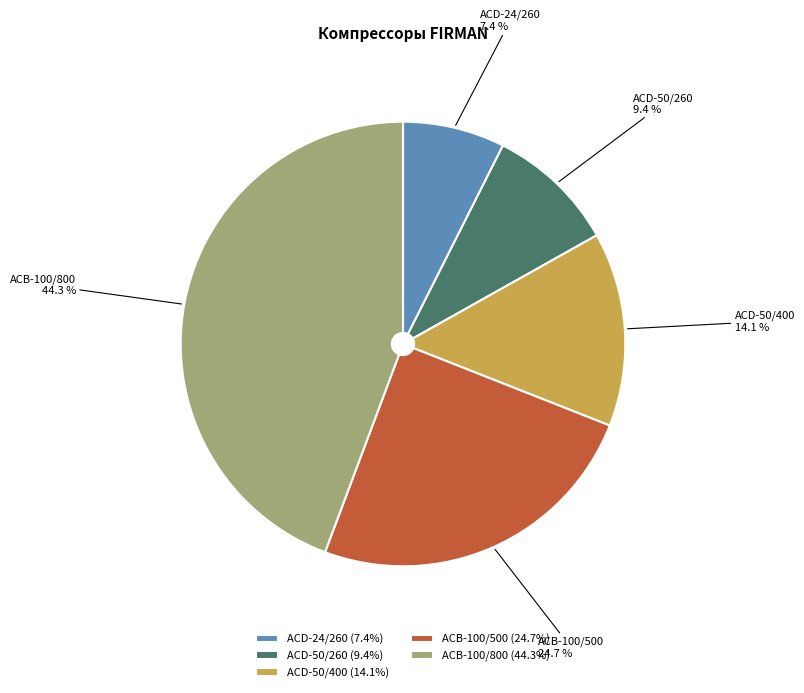

Combined, do ACB-100/500 and ACD-24/260 account for over 50%?

No